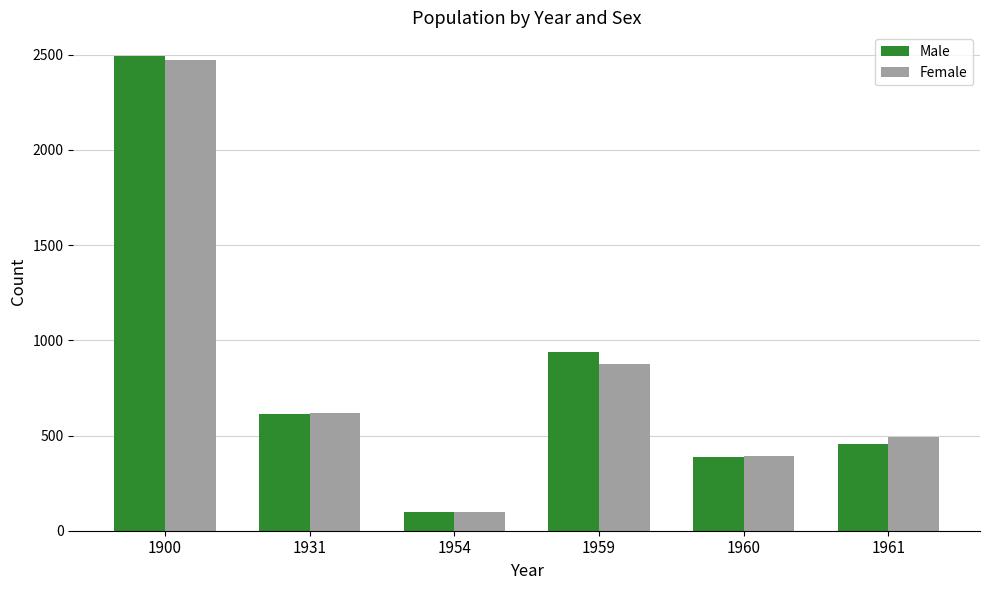

What value does the Female series have at 1959?

877